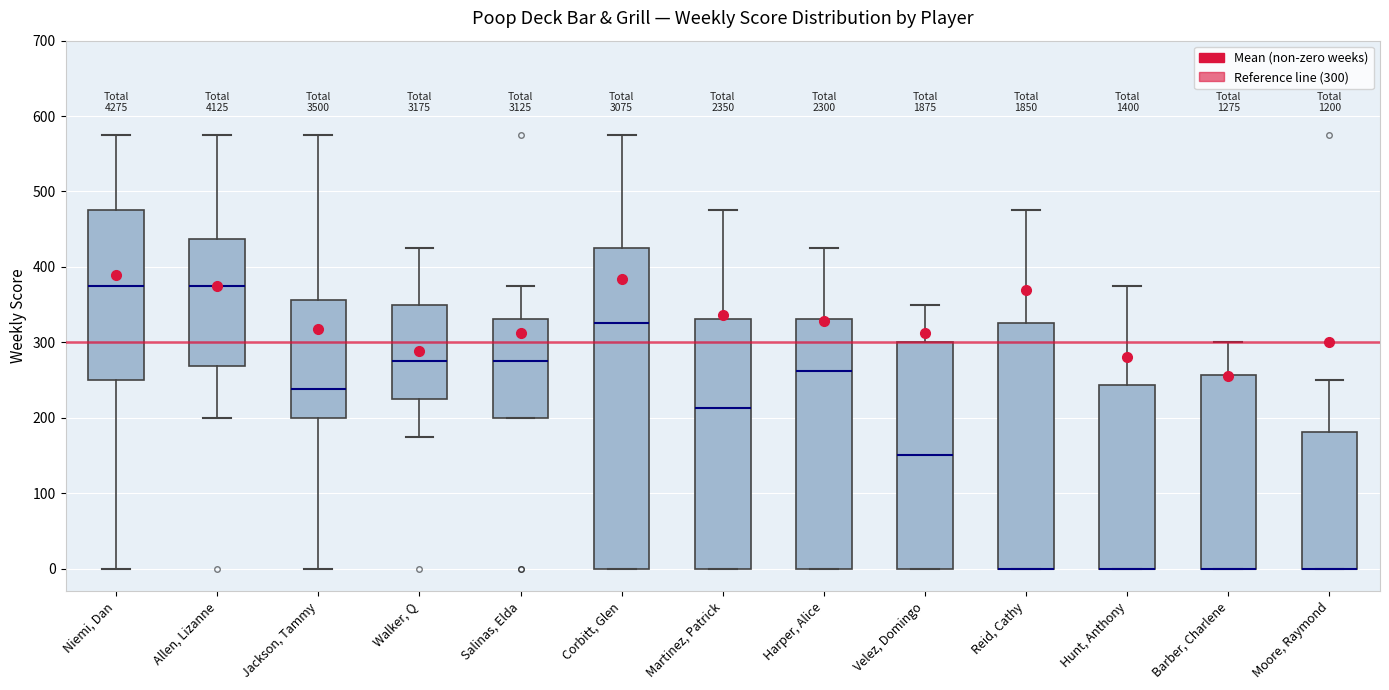

Where is the upper edge of the box for Barber, Charlene on the y-axis? The values are not printed on the chart, so give them approximately, as read against the axis.

260